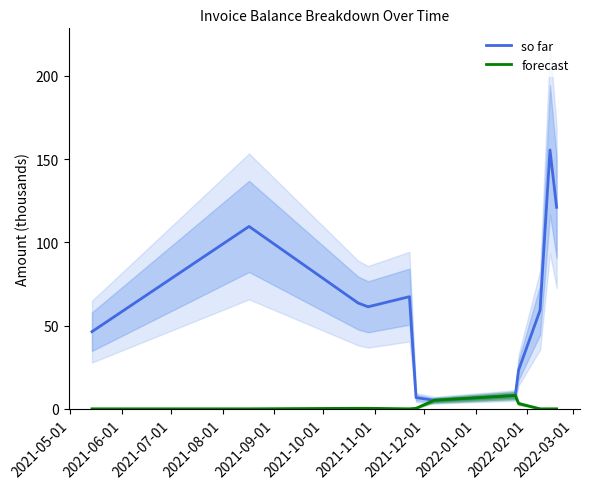

What is the value of the so far point at the 8th from the left?

8.0